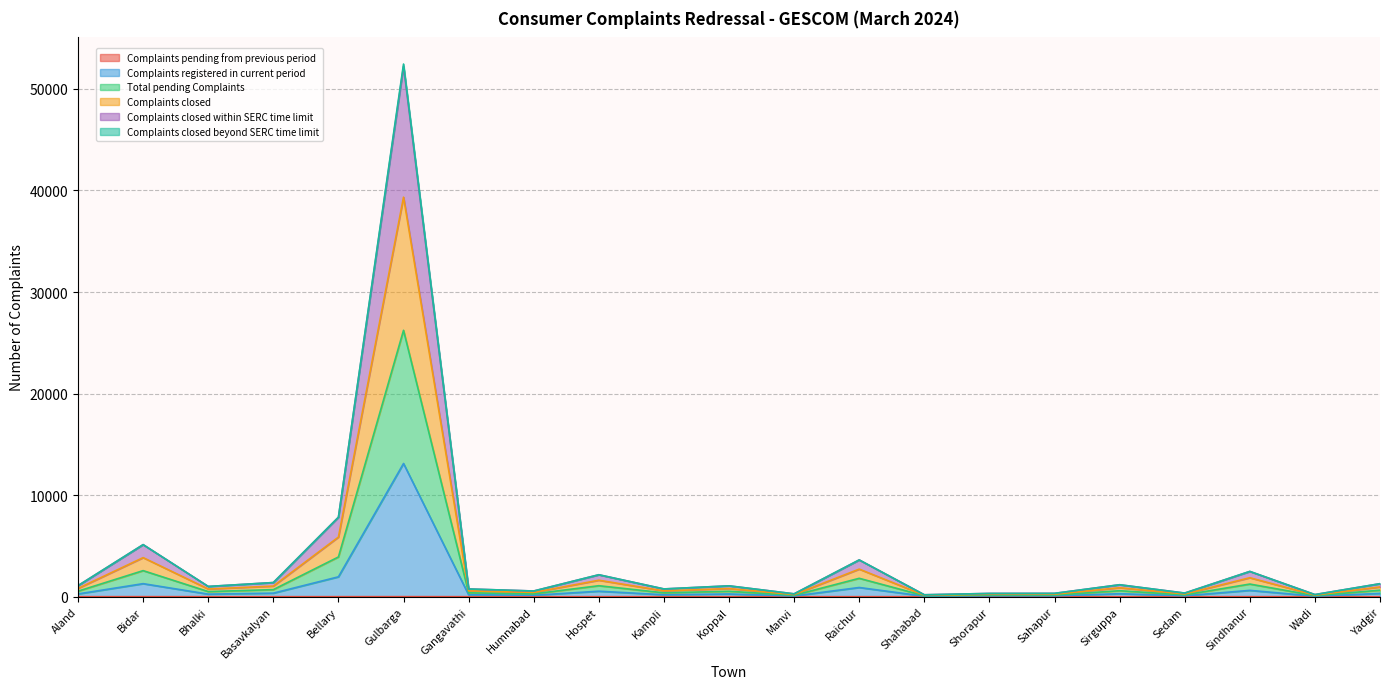

What position from the left is Aland?

1